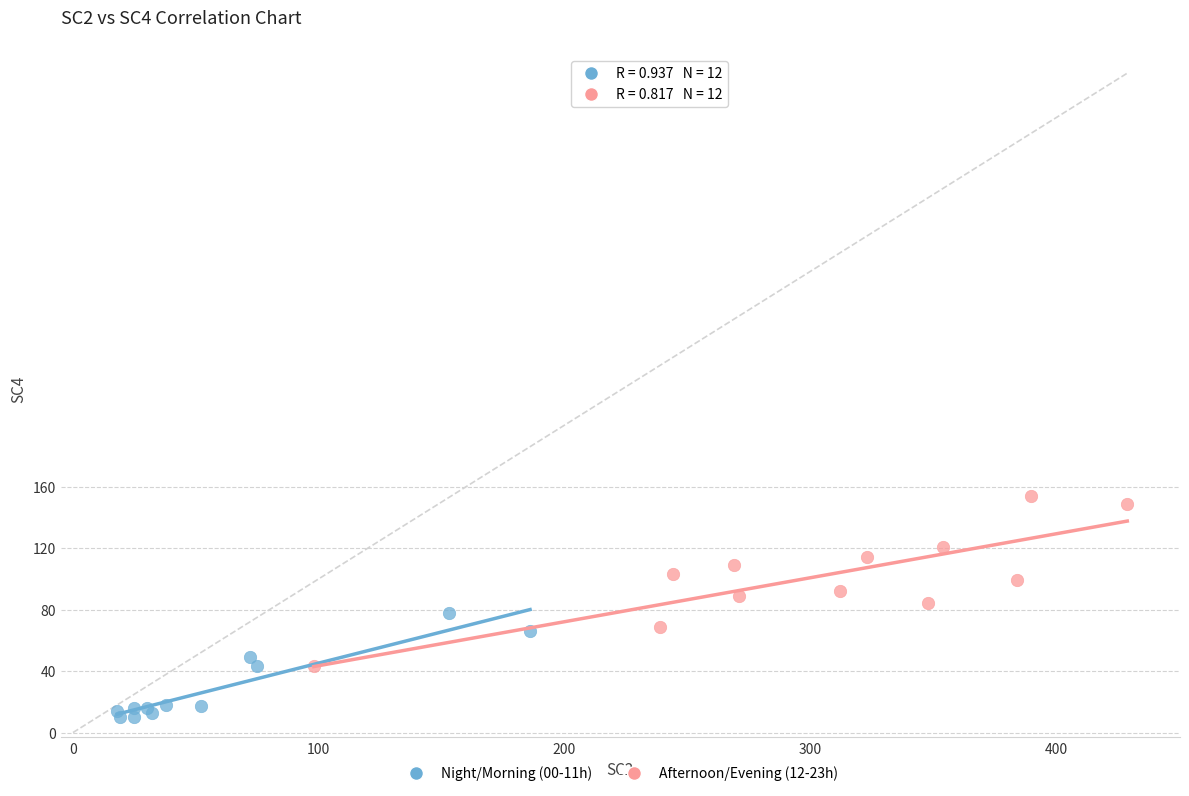

Which series contains the highest Y value?

Afternoon/Evening (12-23h)